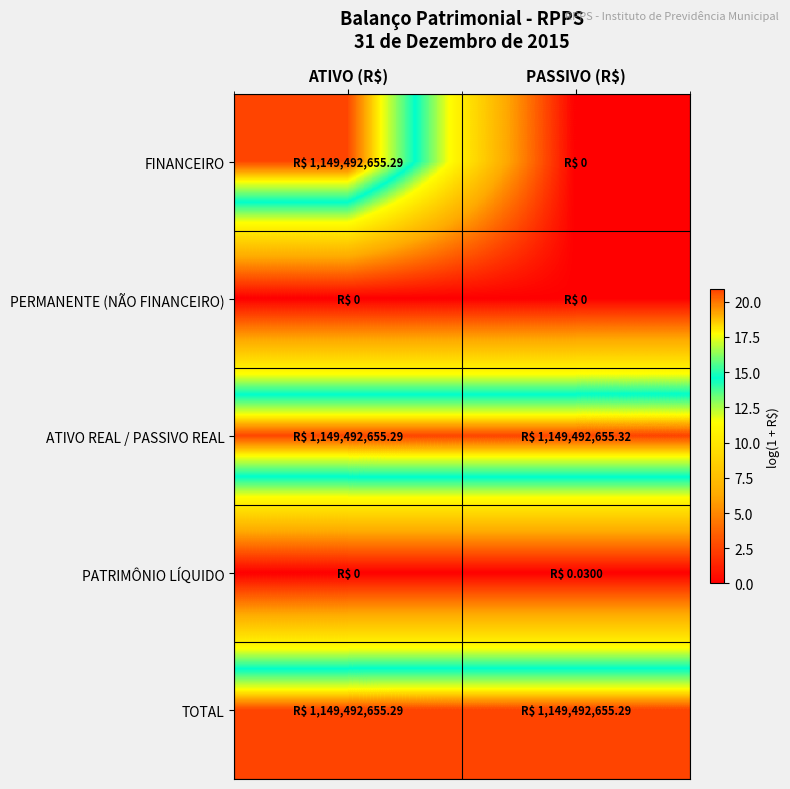

How many categories are shown in the chart?

2